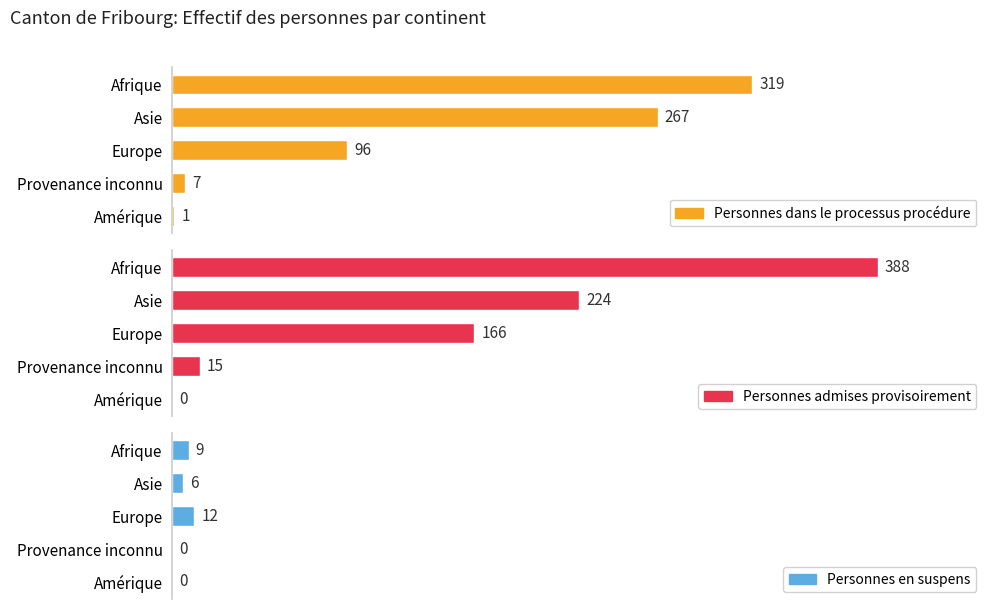

The value of Personnes en suspens at Amérique is -5. True or false?

False